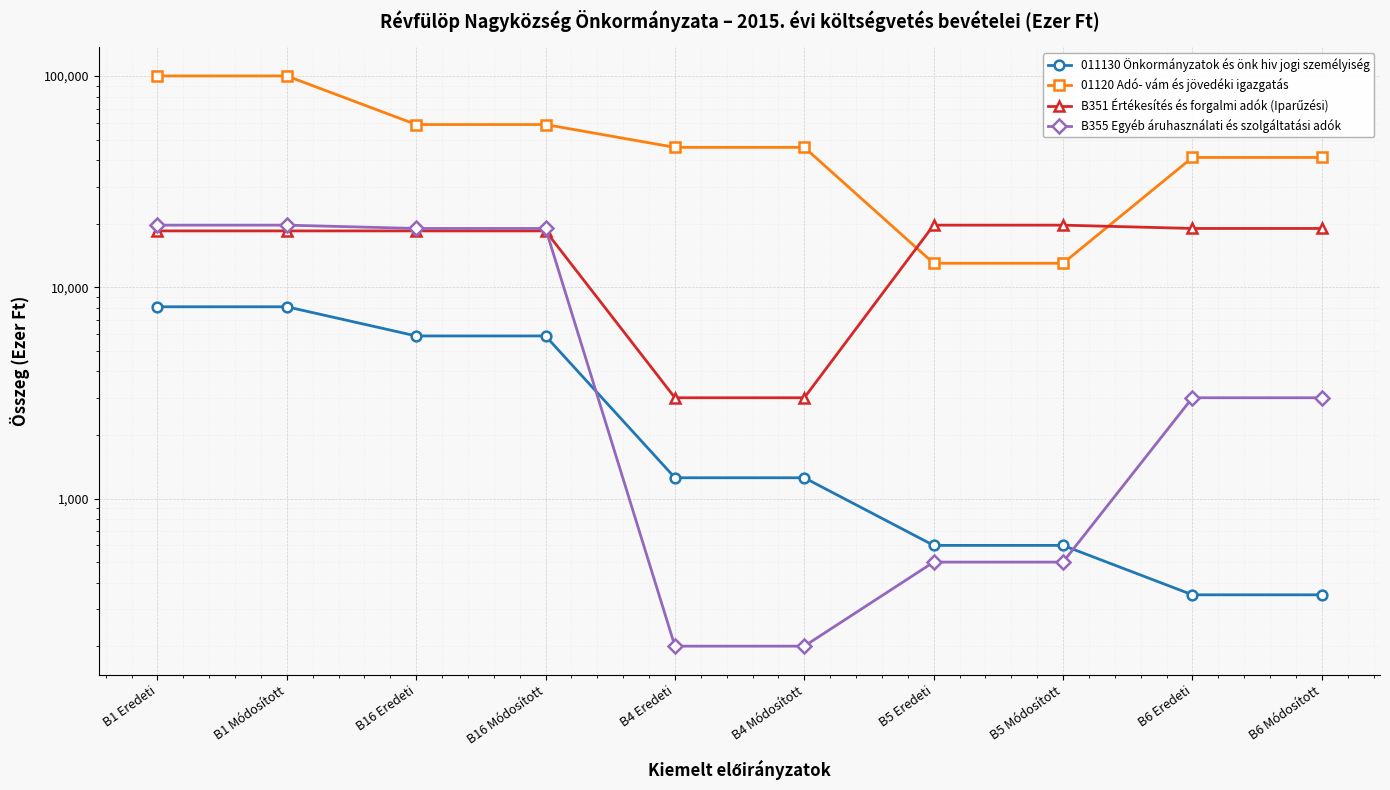

Between B16 Eredeti and B5 Módosított, which series saw the biggest shift?

01120 Adó- vám és jövedéki igazgatás